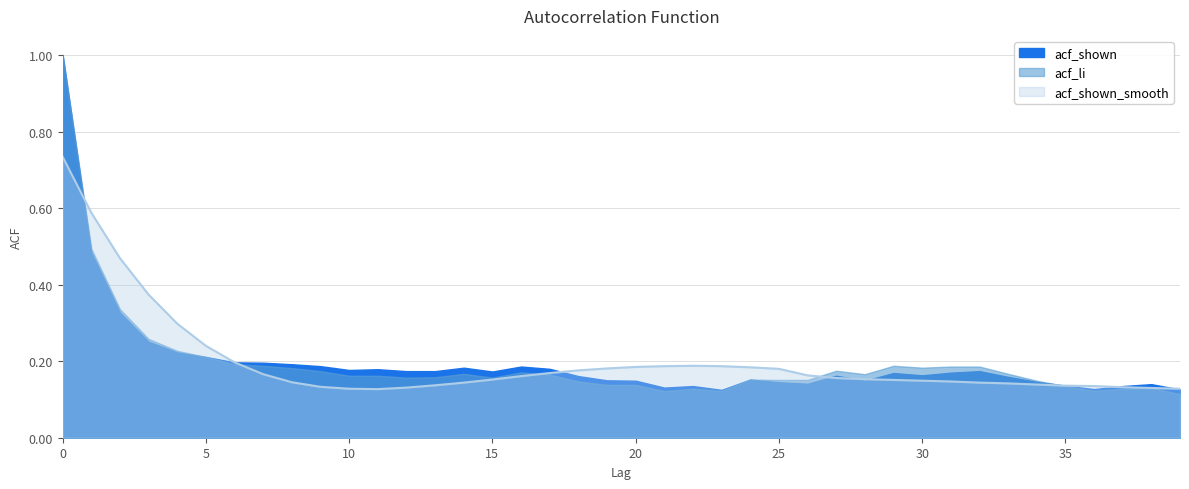

What is the value of the acf_shown point at the 30th from the left?

0.2